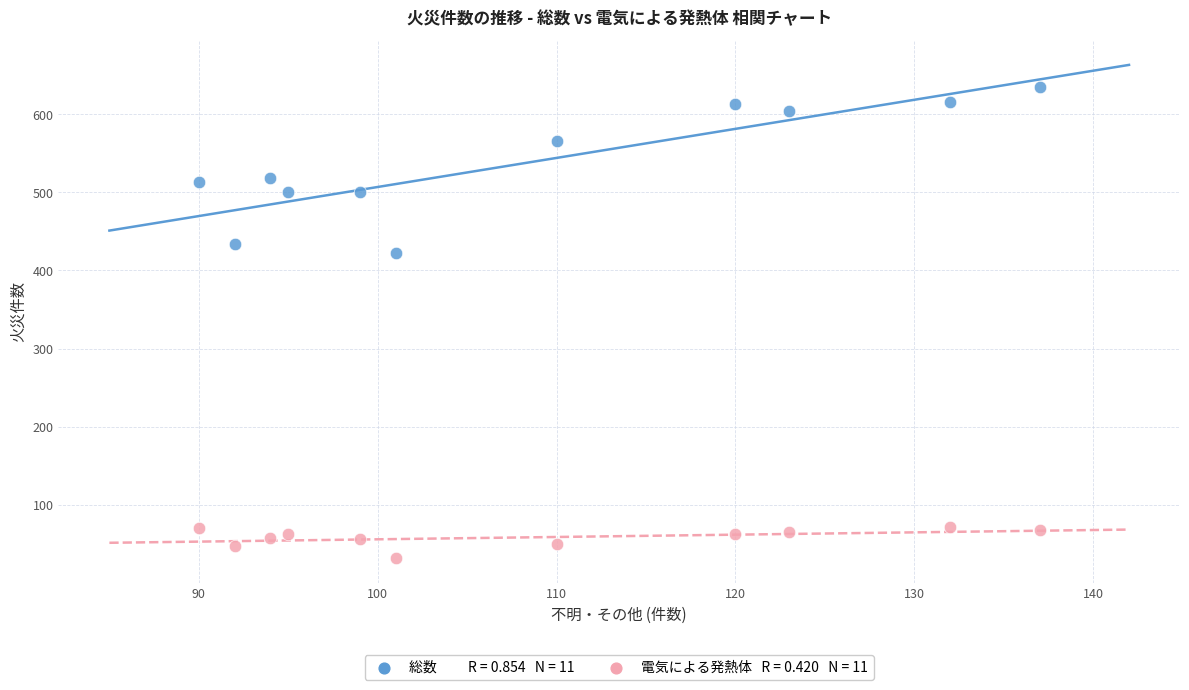

Across all series, what Y value is closest to 333?

422